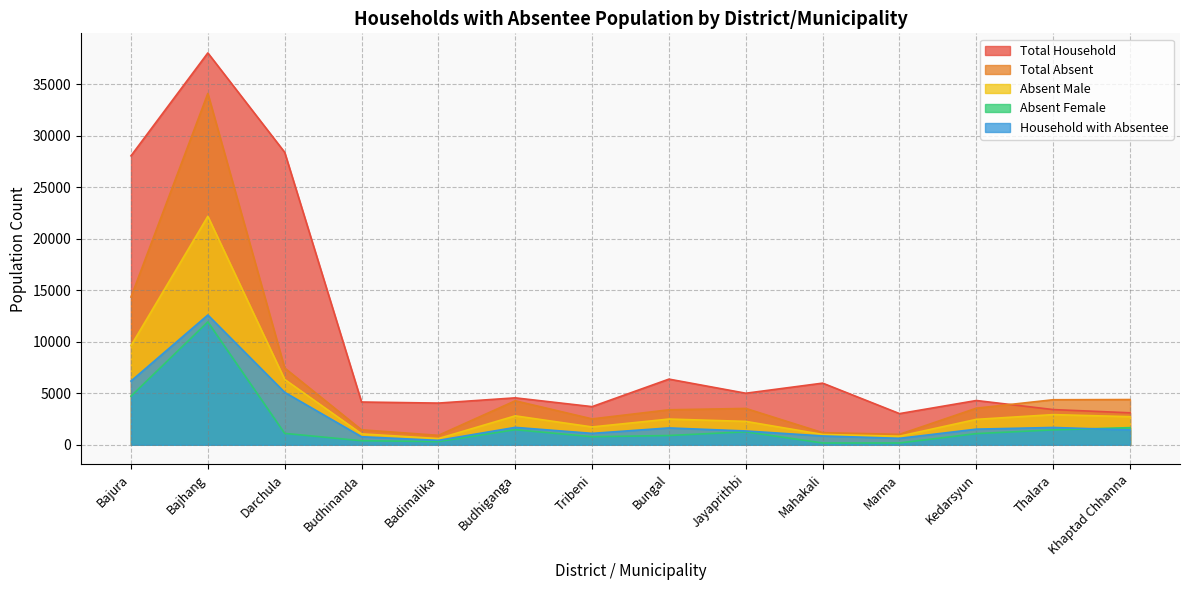

Is it true that Absent Male equals 1058 at Jayaprithbi?

False